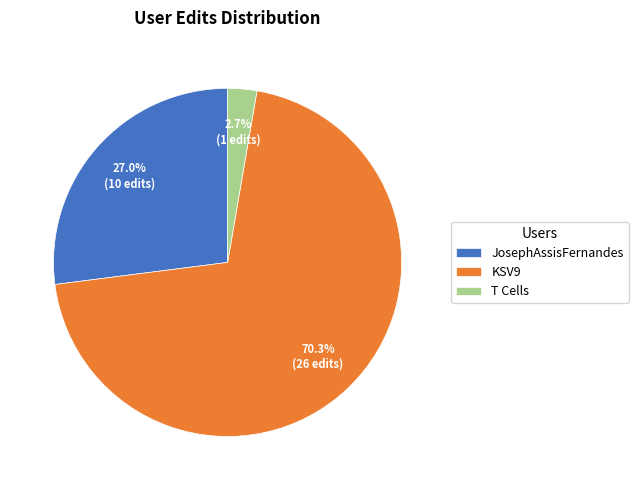

Rank the categories by value from lowest to highest.

T Cells, JosephAssisFernandes, KSV9